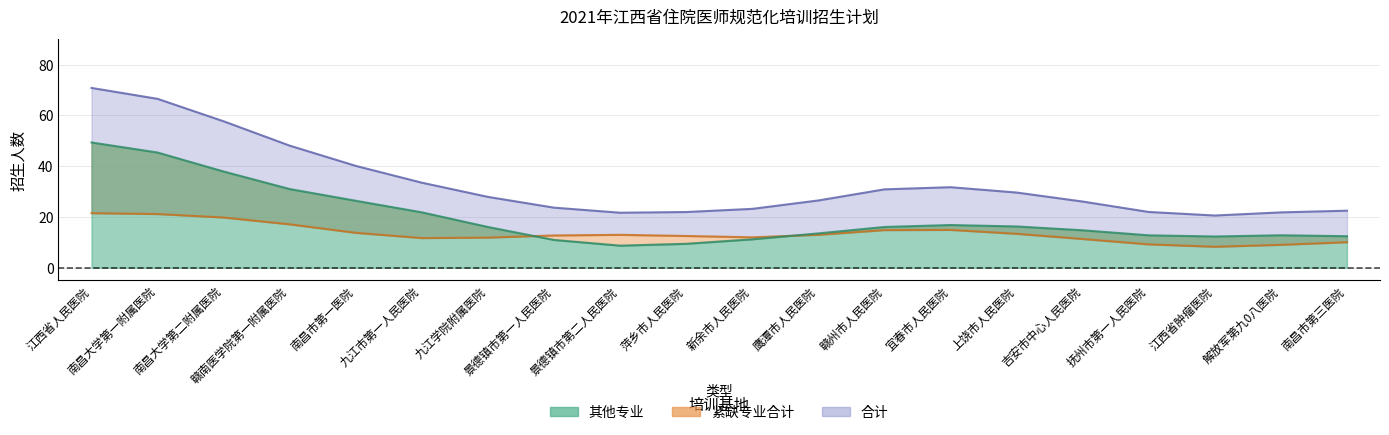

Which series has the largest range (max minus min)?

合计